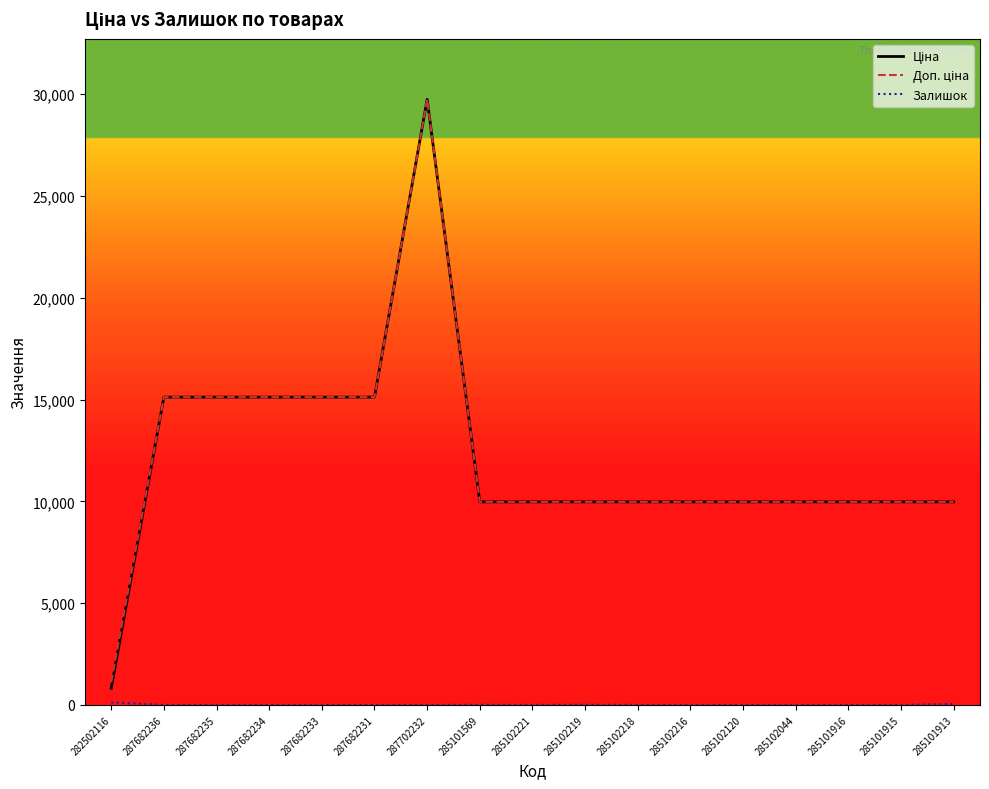

How many series are shown in this chart?

3